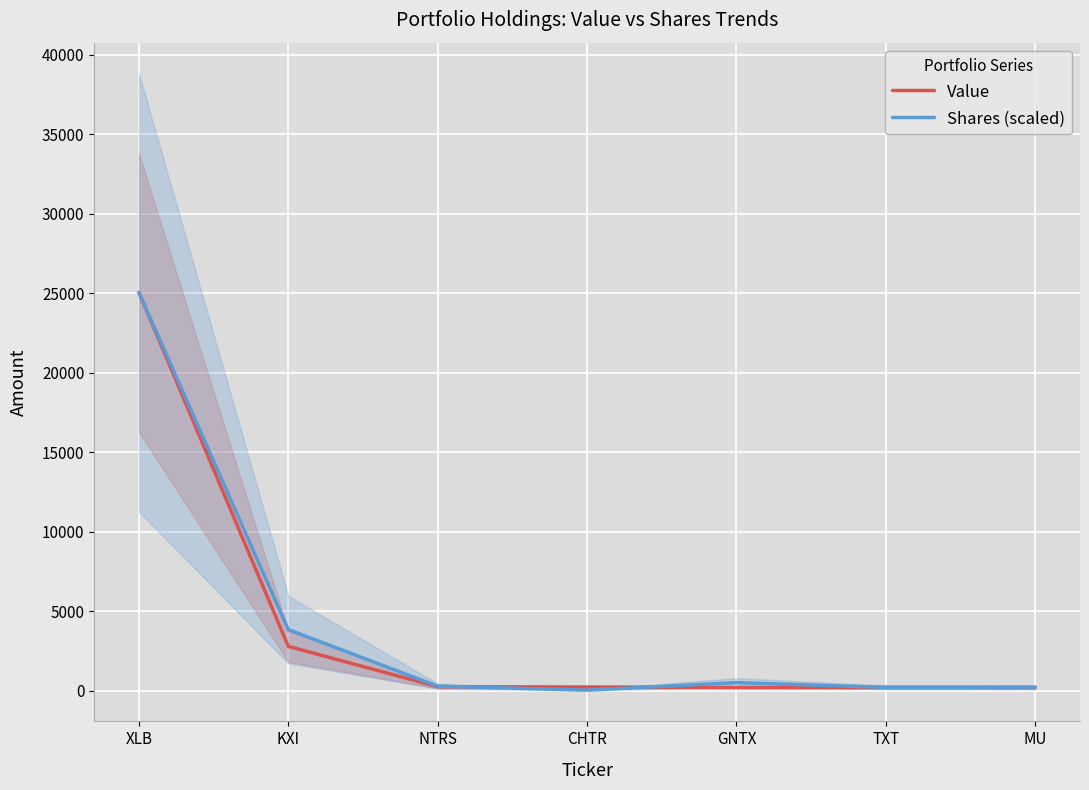

How many data points in Shares (scaled) are above 294?

4